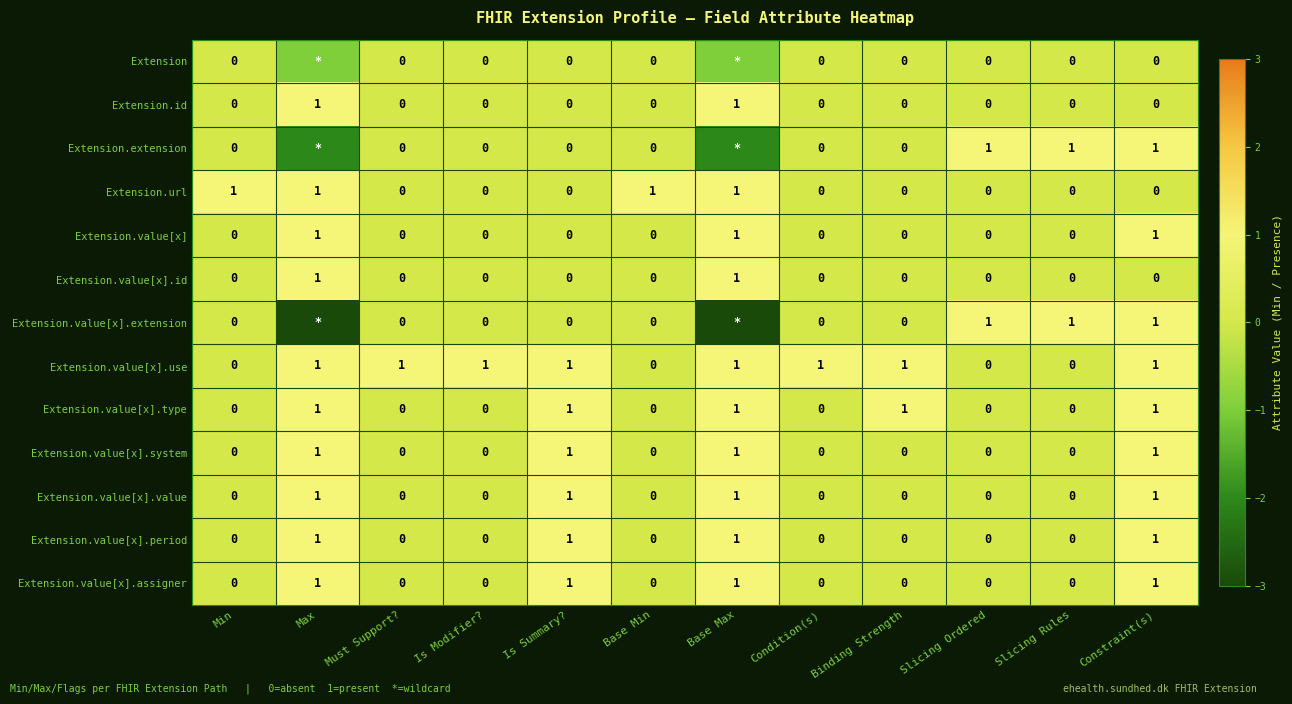

True or false: Extension.value[x] has a value of 0 at Slicing Ordered.

True